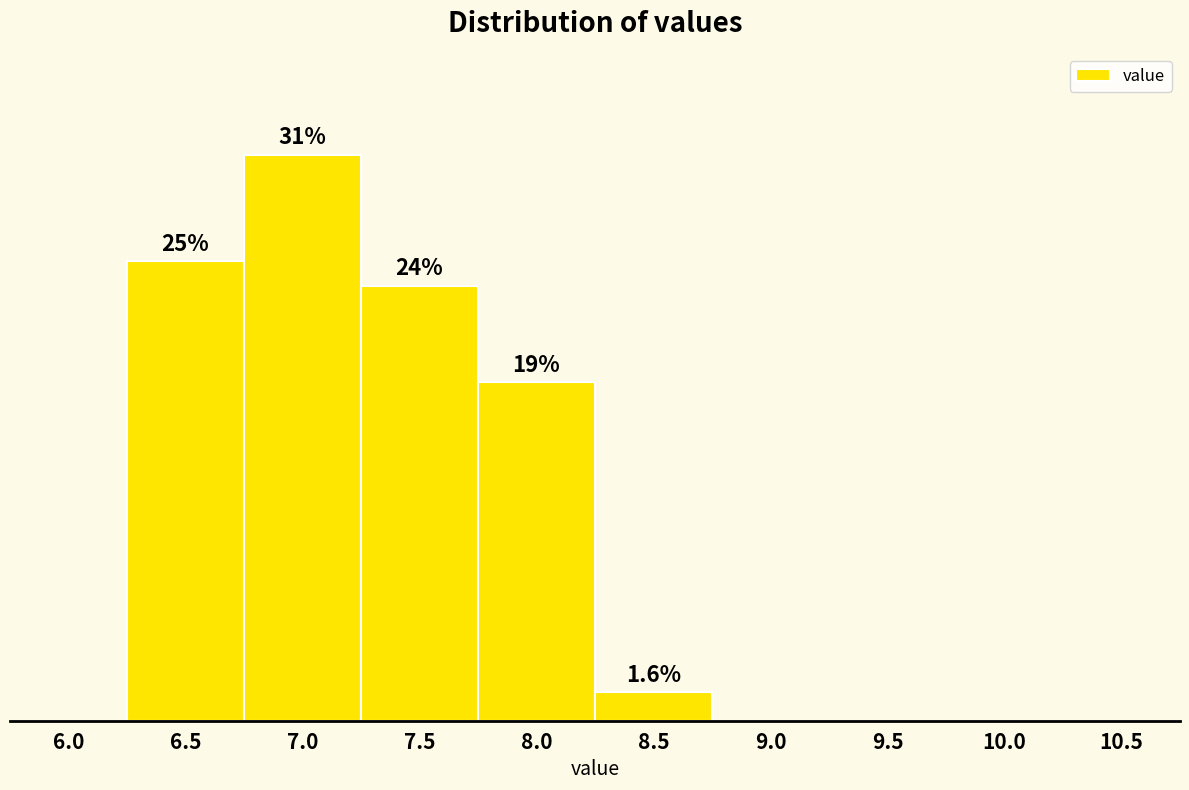

Are the bars horizontal?

No